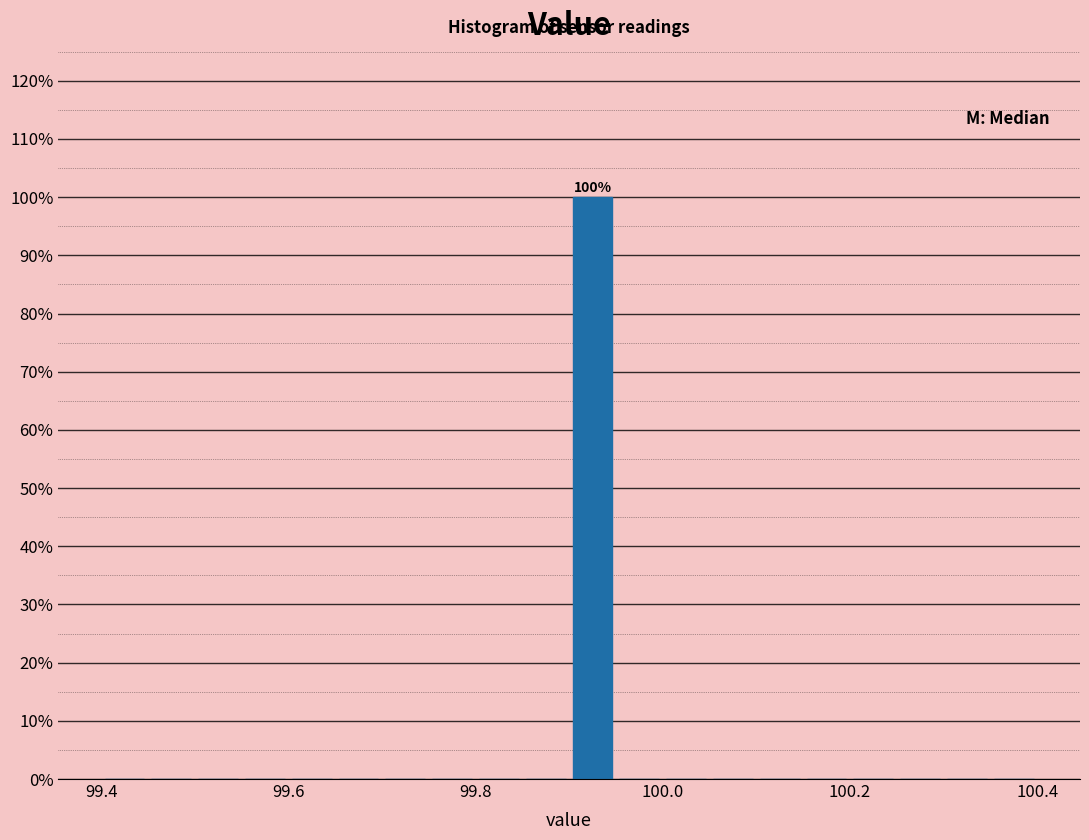

Around what value on the x-axis is the tallest bar? Give the approximate position of its centre, as read against the axis.

99.92